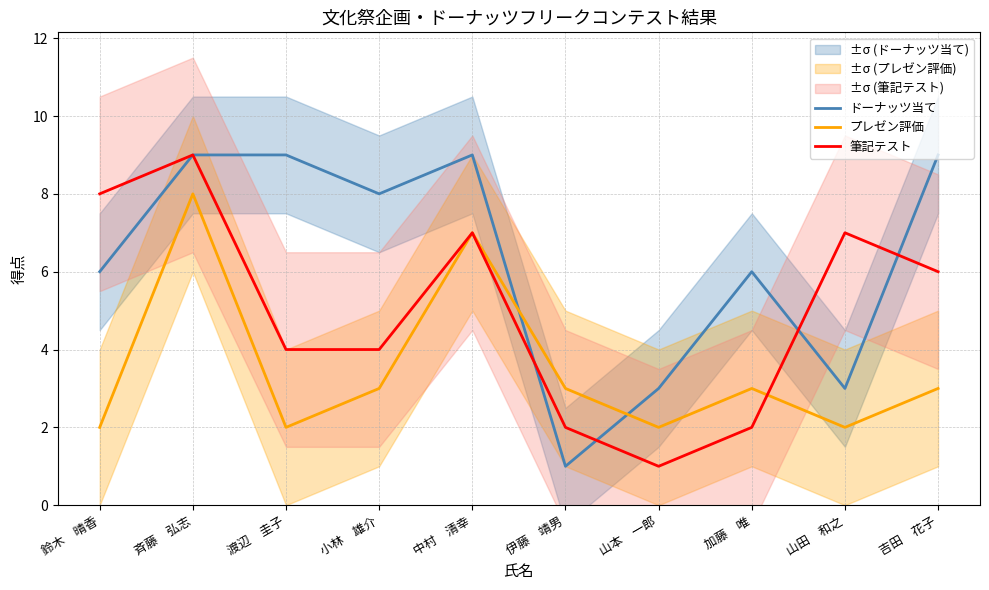

In ドーナッツ当て, how many points are lower than both neighbors (excluding endpoints)?

3